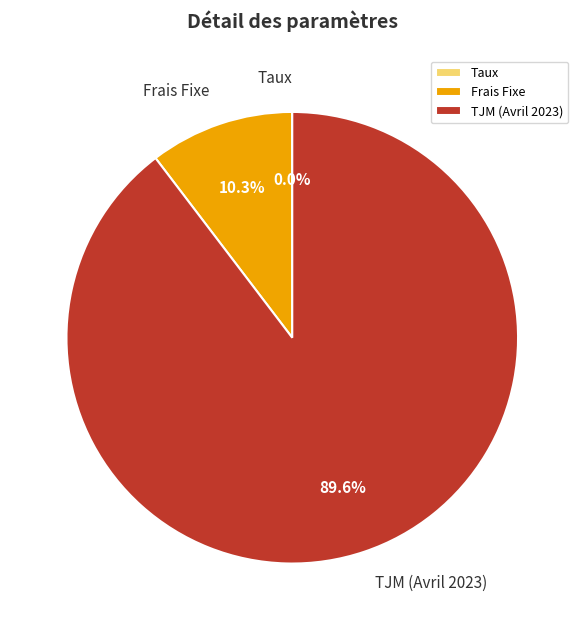

Which category has the biggest portion of the pie?

TJM (Avril 2023)